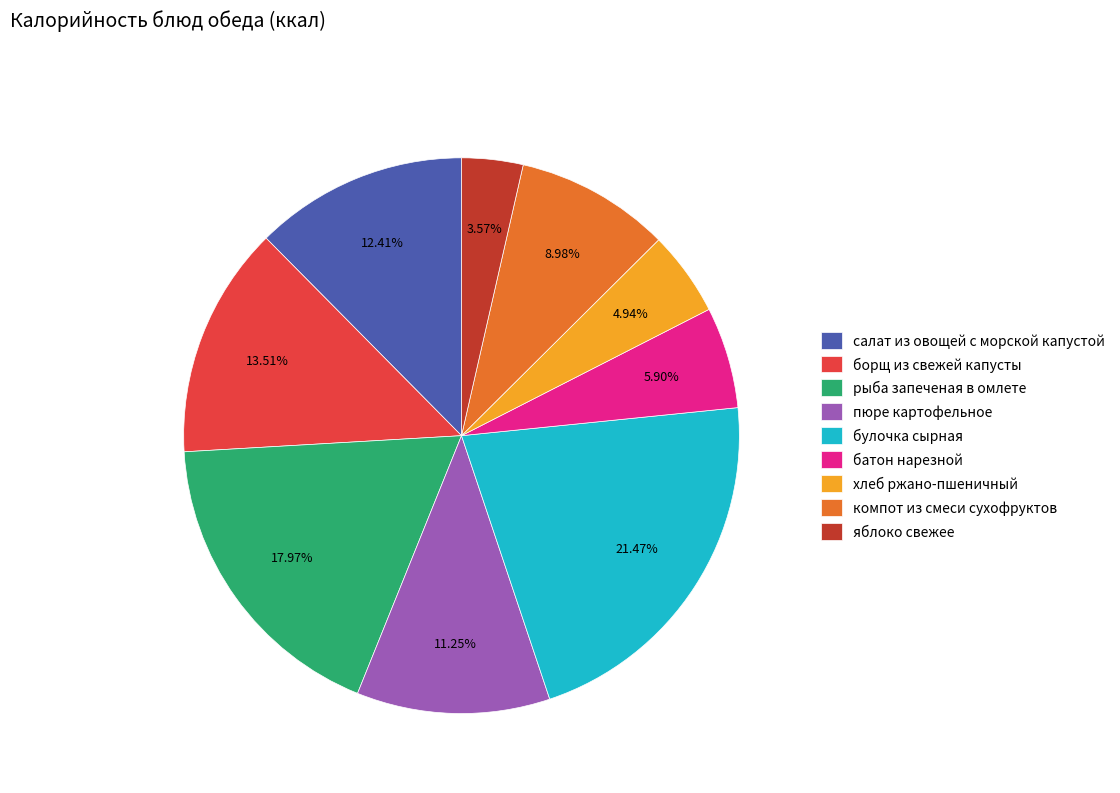

What percentage is NOT represented by борщ из свежей капусты?

86.5%